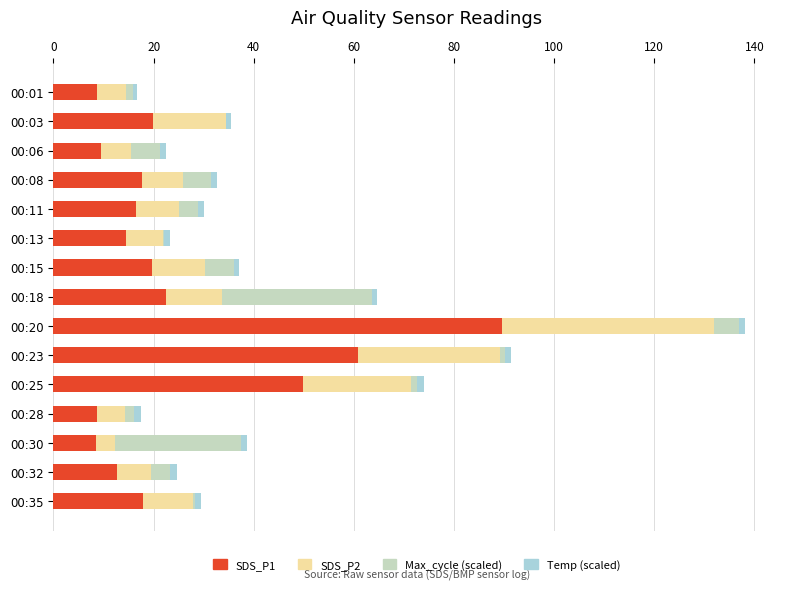

The SDS_P1 series shows 27.0 at 00:03. True or false?

False